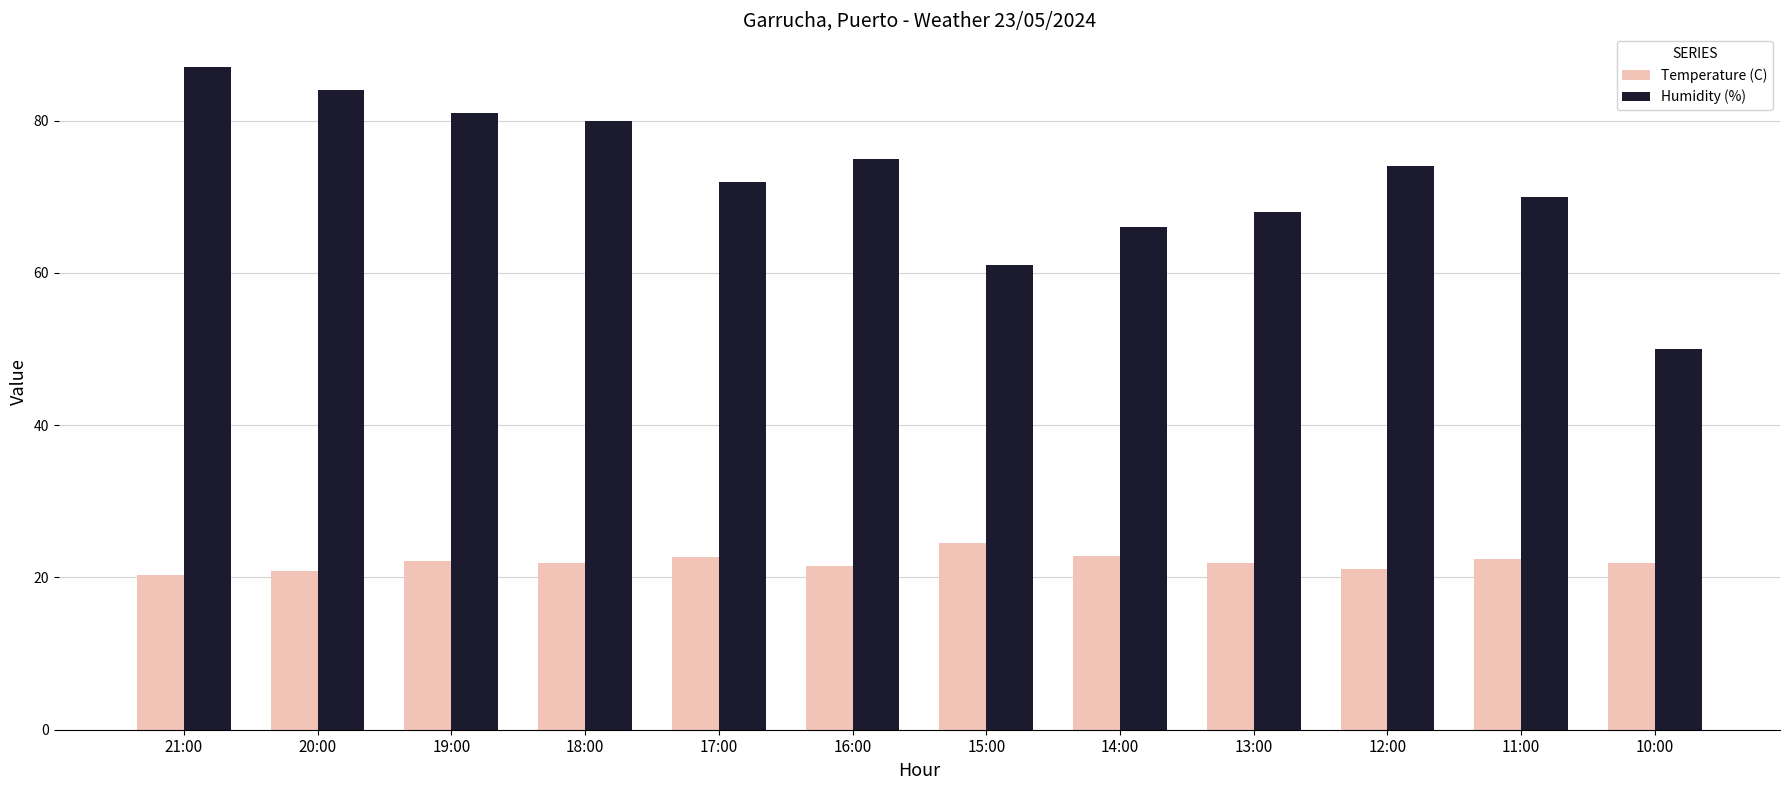

Rank the series by their average value, from lowest to highest.

Temperature (C), Humidity (%)